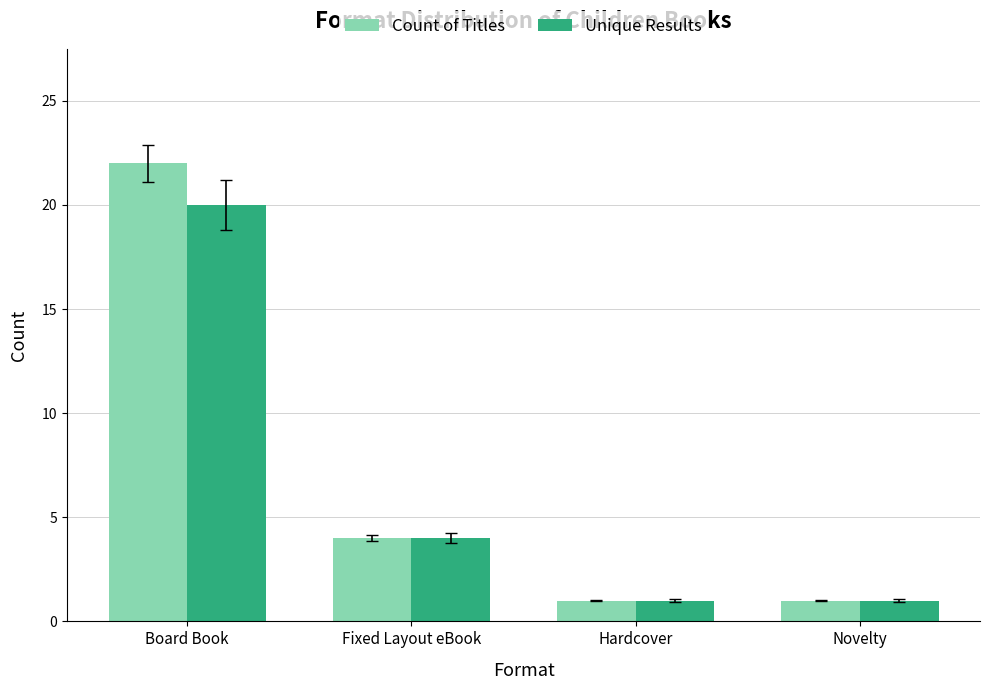

What is the difference between the Count of Titles values at Fixed Layout eBook and Hardcover?

3